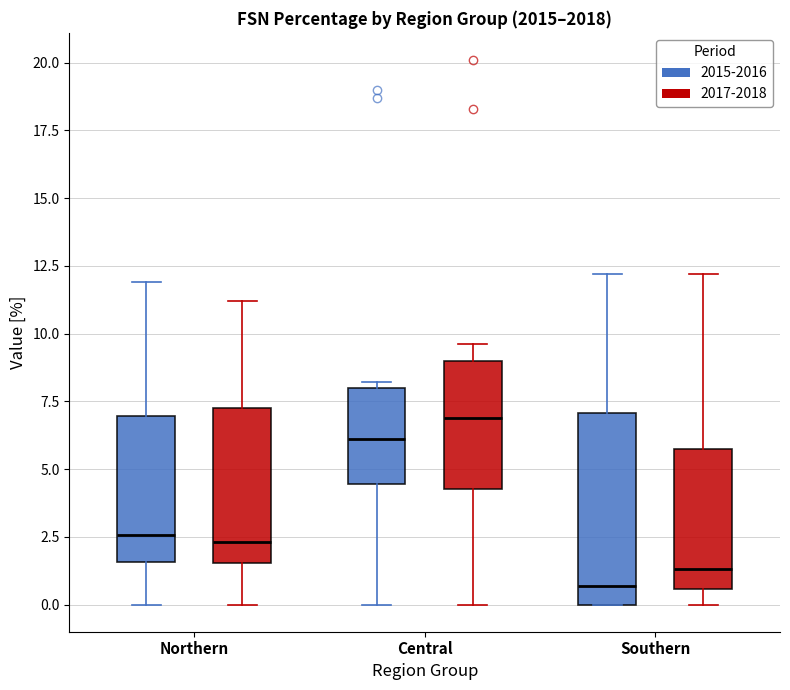

Which box's median line is the lowest?

Southern (2015-2016)